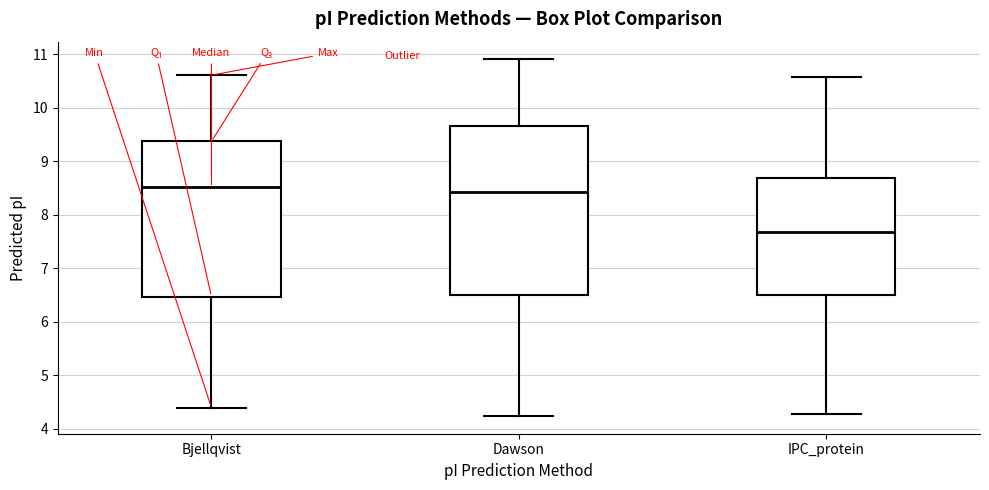

Where is the upper edge of the box for Dawson on the y-axis? The values are not printed on the chart, so give them approximately, as read against the axis.

9.7